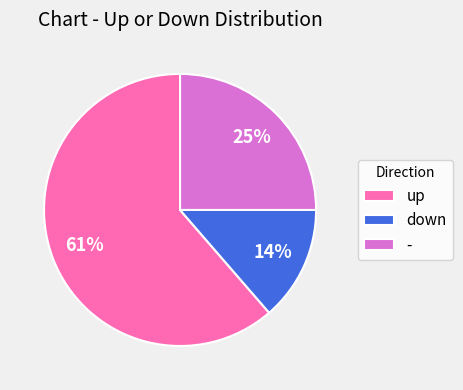

How many slices are in this pie chart?

3